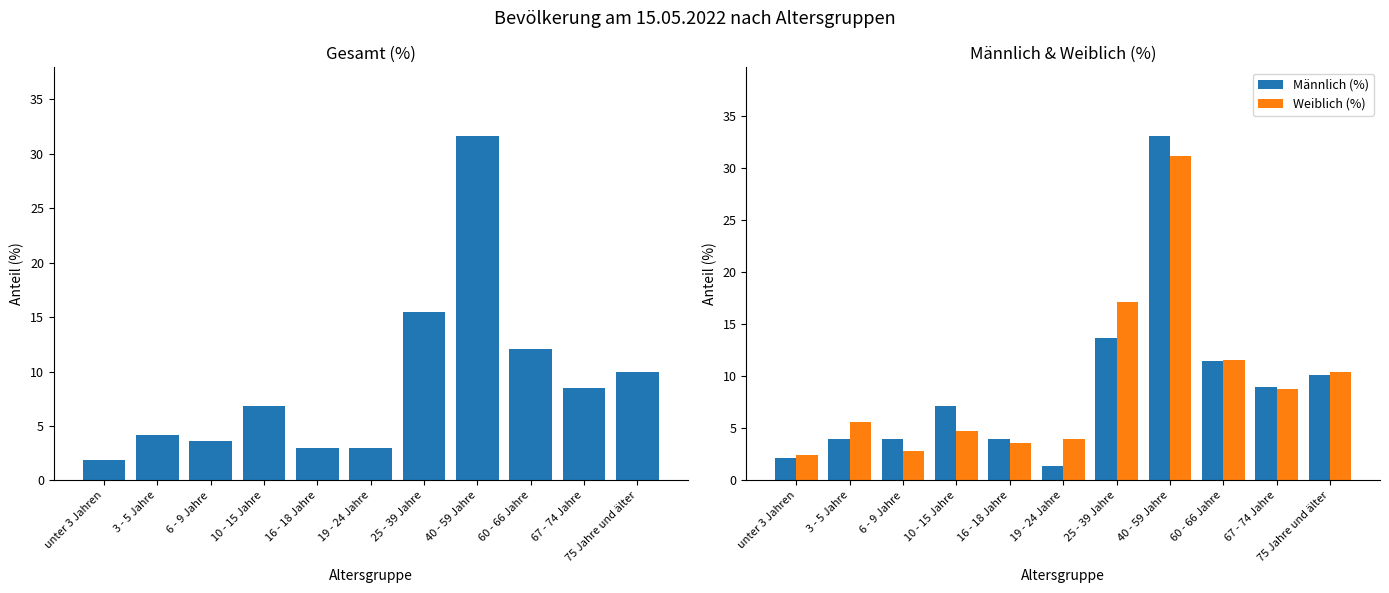

Reading left to right, list all the values displayed in this chart.

Gesamt (%): unter 3 Jahren=1.9	3 - 5 Jahre=4.2	6 - 9 Jahre=3.6	10 - 15 Jahre=6.8	16 - 18 Jahre=3.0	19 - 24 Jahre=3.0	25 - 39 Jahre=15.5	40 - 59 Jahre=31.6	60 - 66 Jahre=12.1	67 - 74 Jahre=8.5	75 Jahre und älter=10.0
Männlich (%): unter 3 Jahren=2.2	3 - 5 Jahre=4.0	6 - 9 Jahre=4.0	10 - 15 Jahre=7.2	16 - 18 Jahre=4.0	19 - 24 Jahre=1.4	25 - 39 Jahre=13.7	40 - 59 Jahre=33.1	60 - 66 Jahre=11.5	67 - 74 Jahre=9.0	75 Jahre und älter=10.1
Weiblich (%): unter 3 Jahren=2.4	3 - 5 Jahre=5.6	6 - 9 Jahre=2.8	10 - 15 Jahre=4.8	16 - 18 Jahre=3.6	19 - 24 Jahre=4.0	25 - 39 Jahre=17.2	40 - 59 Jahre=31.2	60 - 66 Jahre=11.6	67 - 74 Jahre=8.8	75 Jahre und älter=10.4